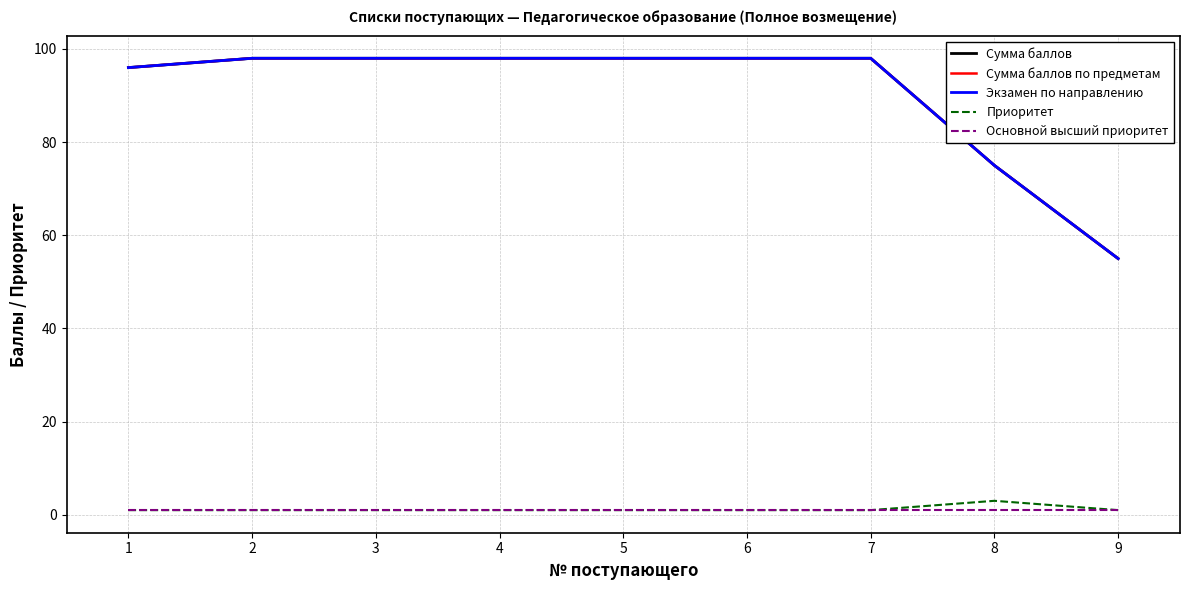

Where is Основной высший приоритет nearest to the value 1?

1